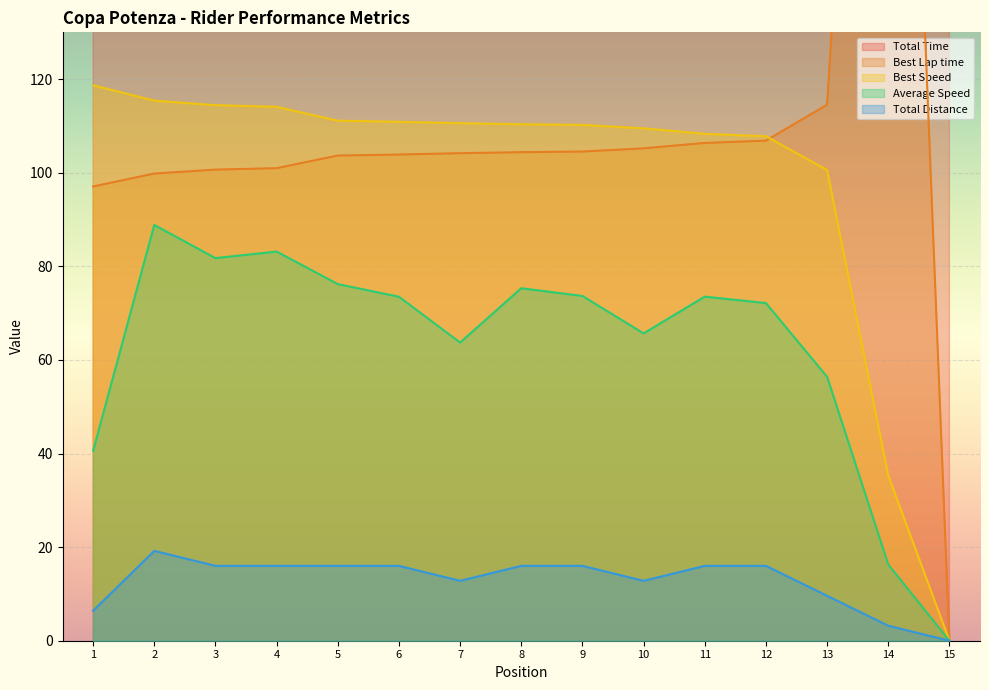

True or false: Average Speed has more than 1 points higher than both neighbors.

True